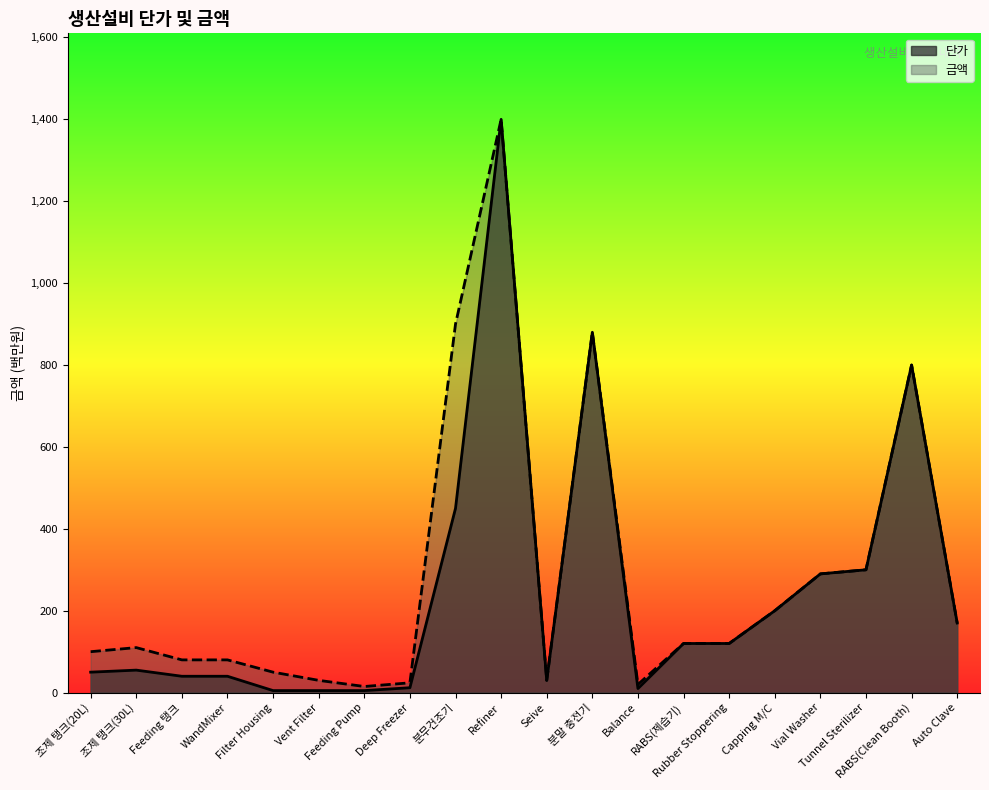

Which has a higher value, 분말 충전기 or Refiner?

Refiner